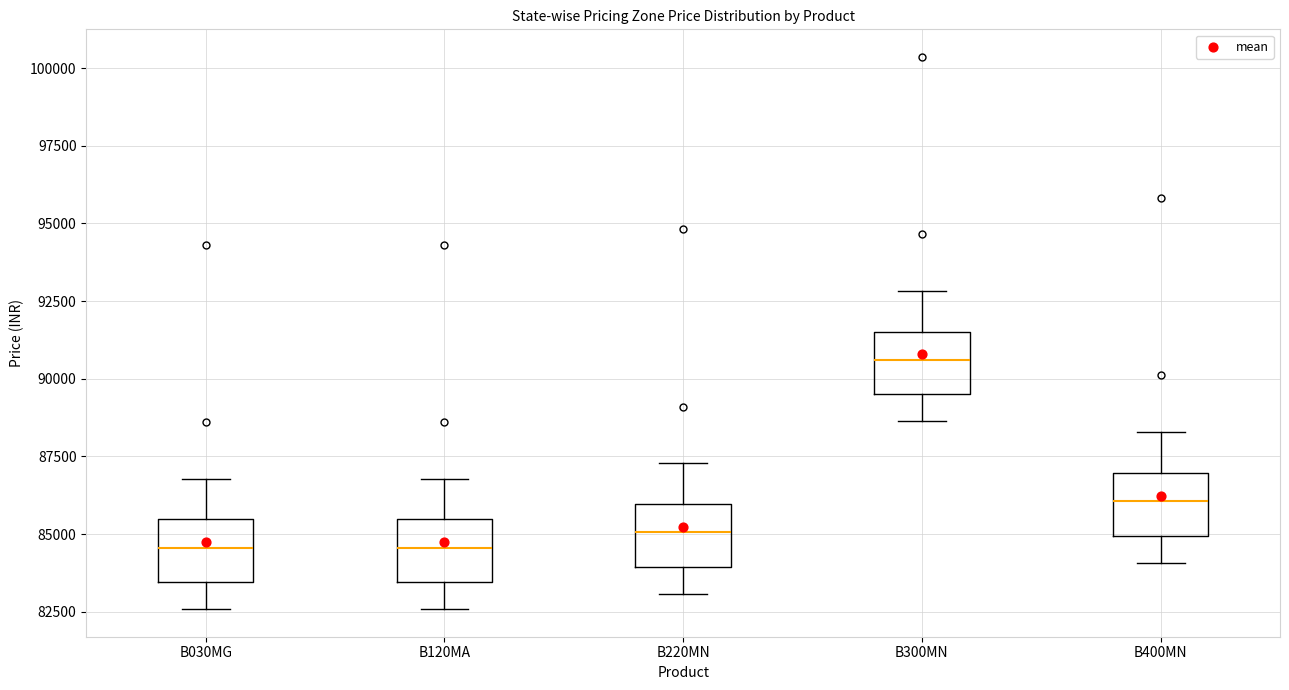

Which box has the highest median line?

B300MN